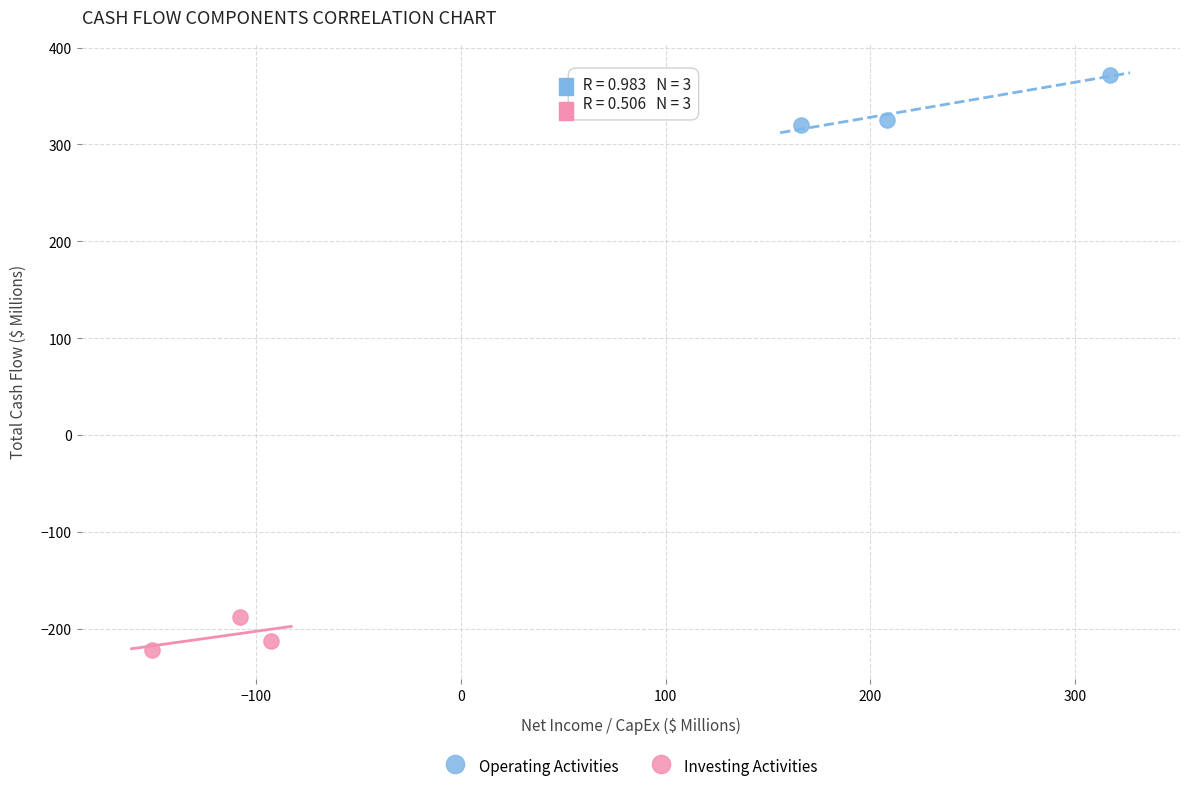

What are all the series names shown in the legend?

Operating Activities, Investing Activities